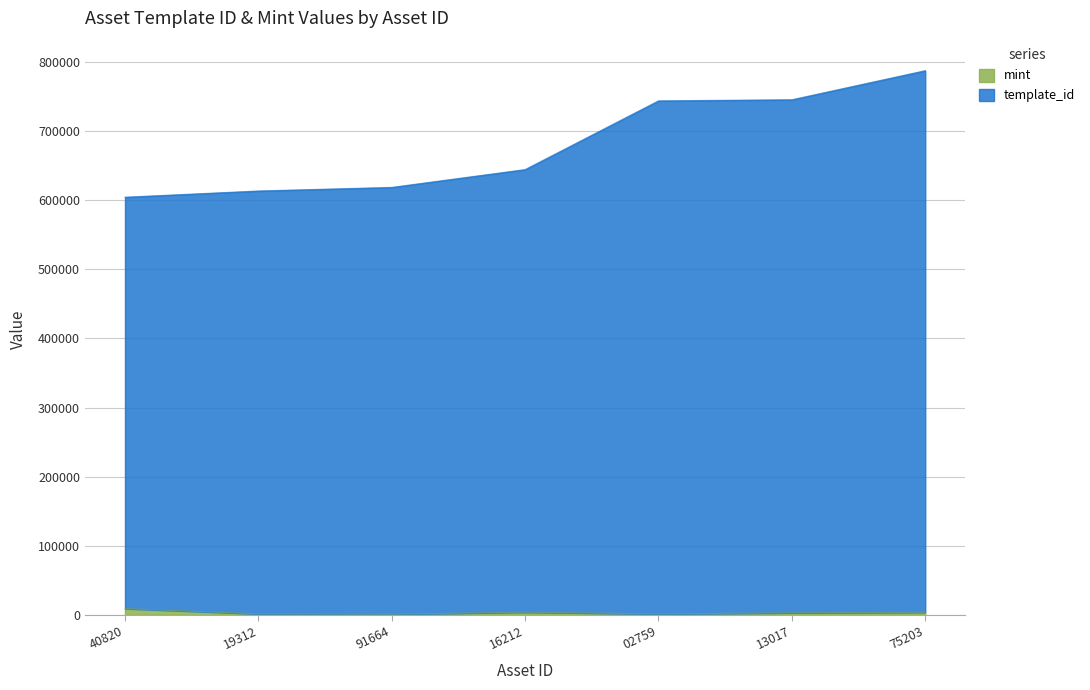

How many lines are shown in the chart?

2